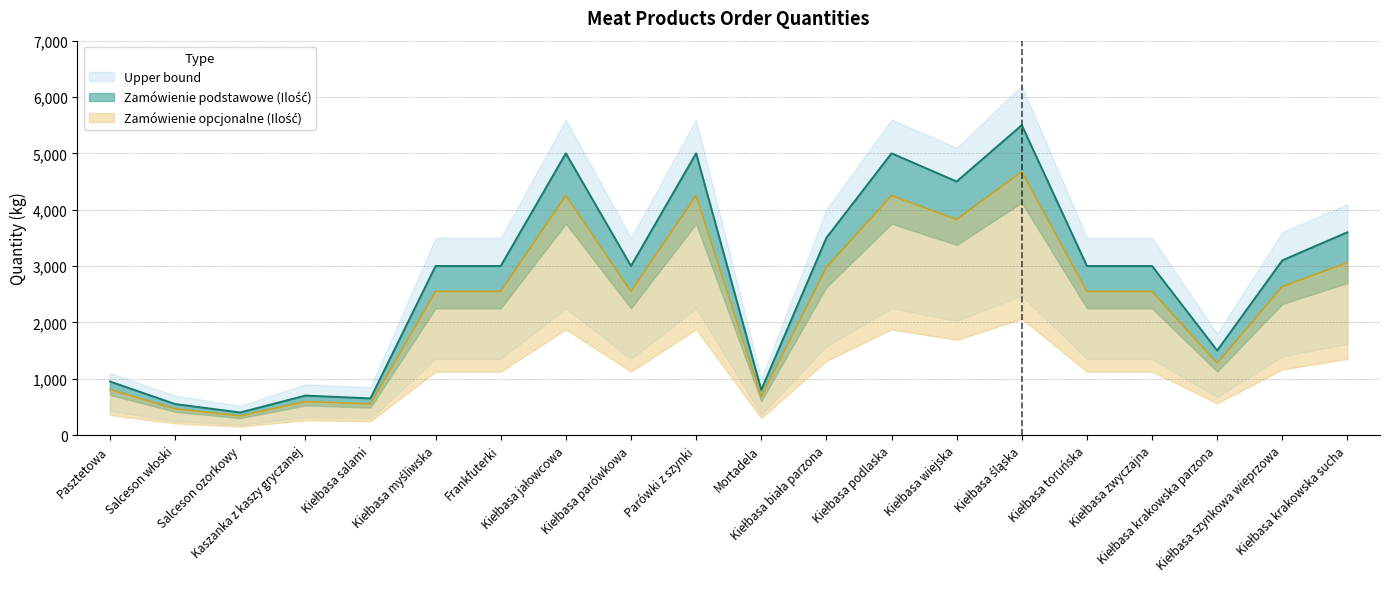

What is the total value across all series at Kiełbasa krakowska sucha?

6660.0